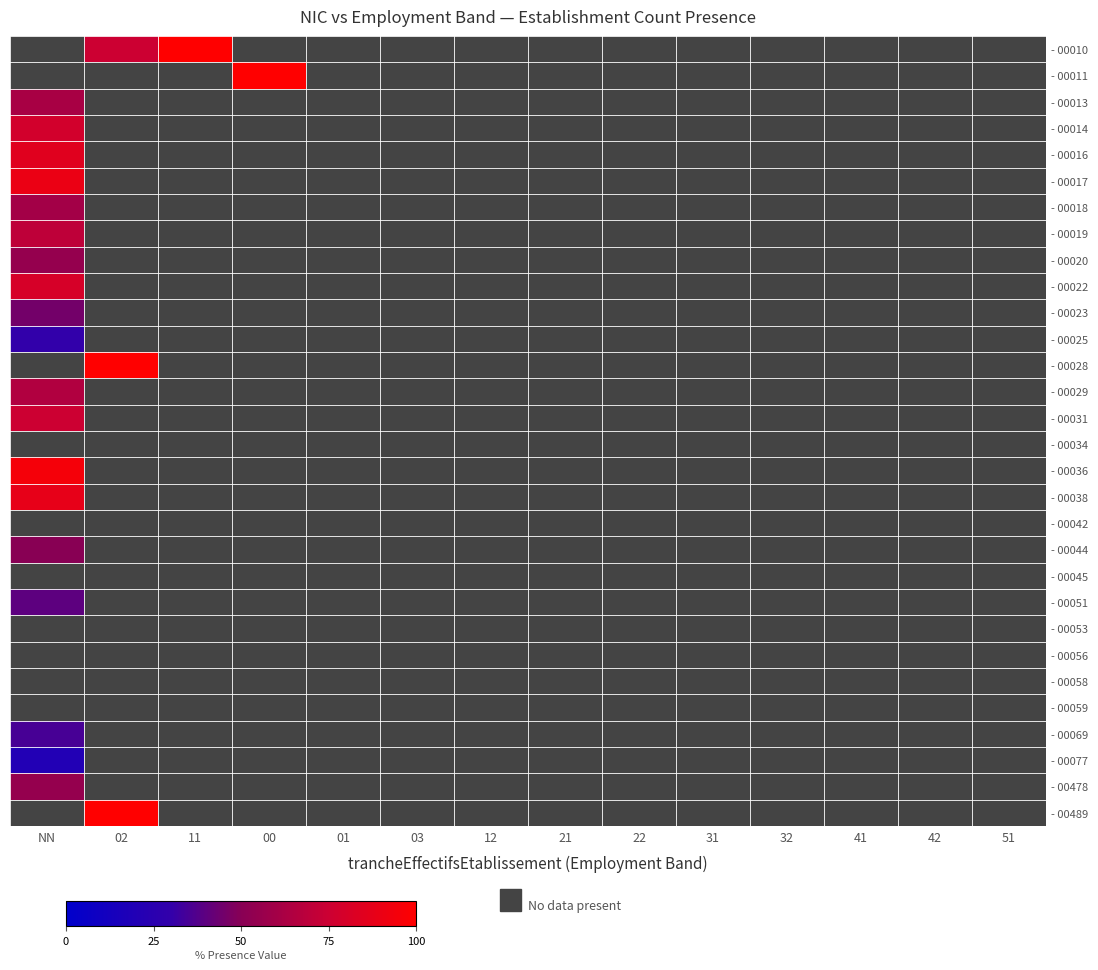

Which category has the highest value in the row_22 series?

NN